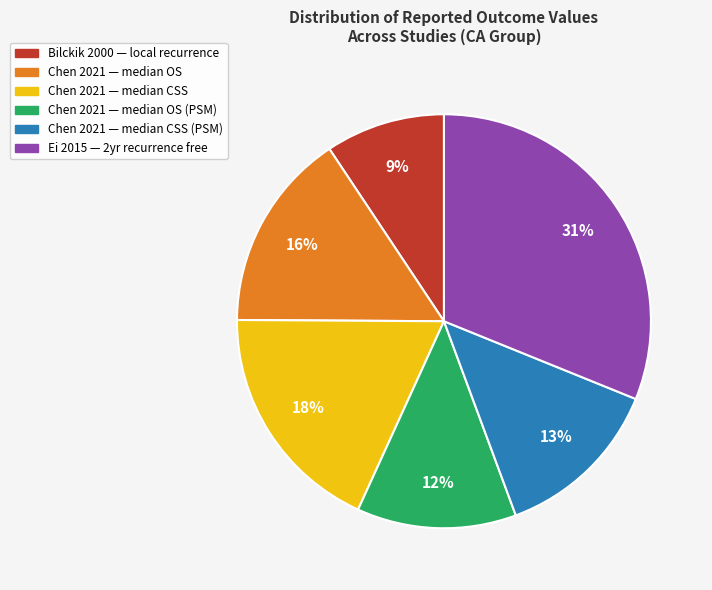

To the nearest percent, what is the average slice percentage?

17%